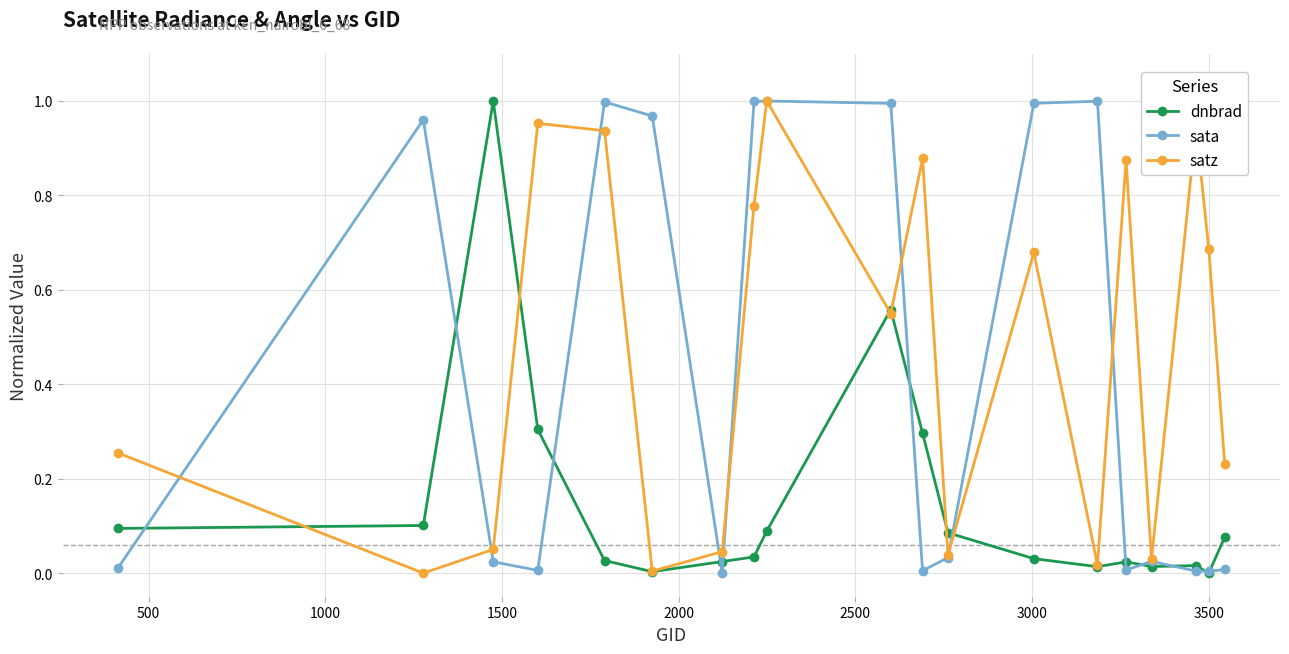

Which series has the largest total across all categories?

satz